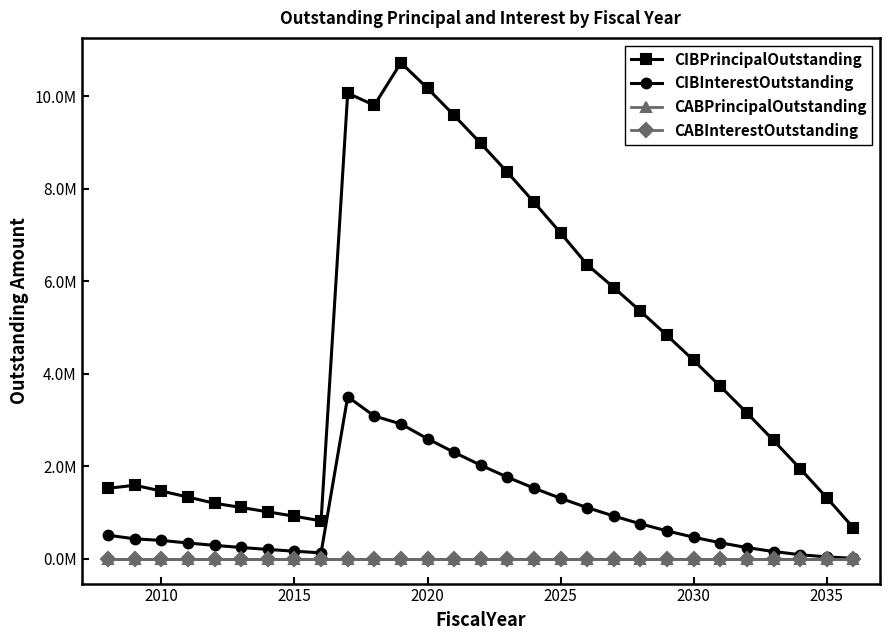

What is the average value of the CIBPrincipalOutstanding series?

4605000.0